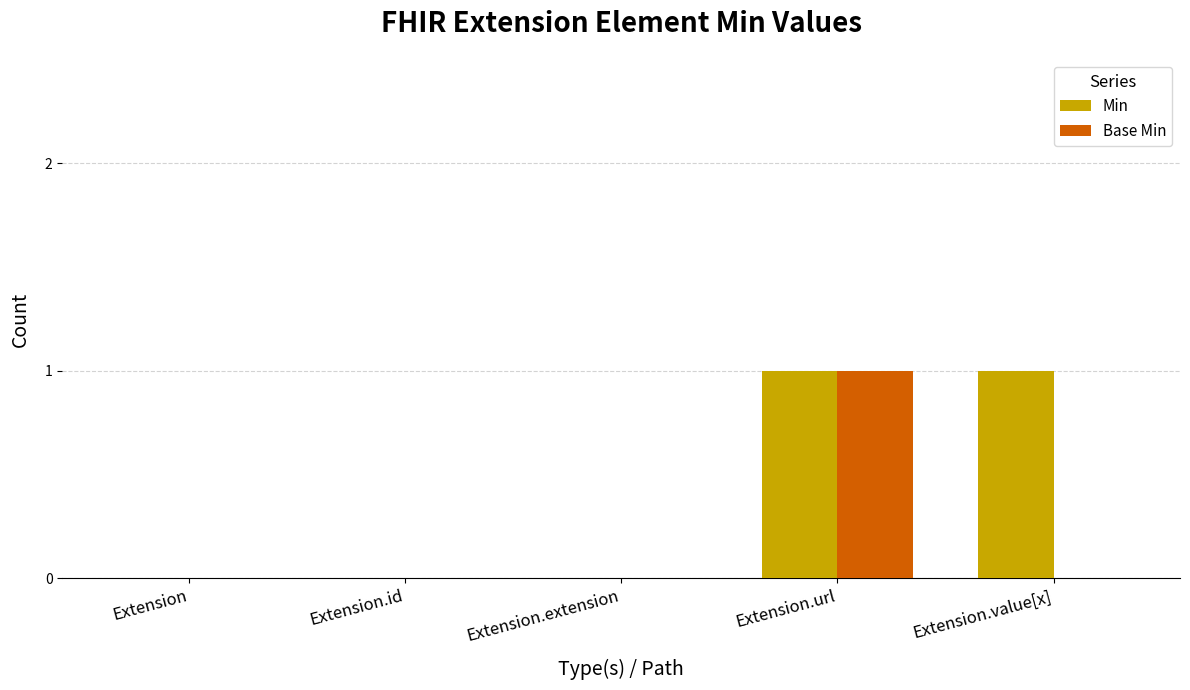

Reading left to right, what are all the values shown in this chart?

Min: 0	0	0	1	1
Base Min: 0	0	0	1	0